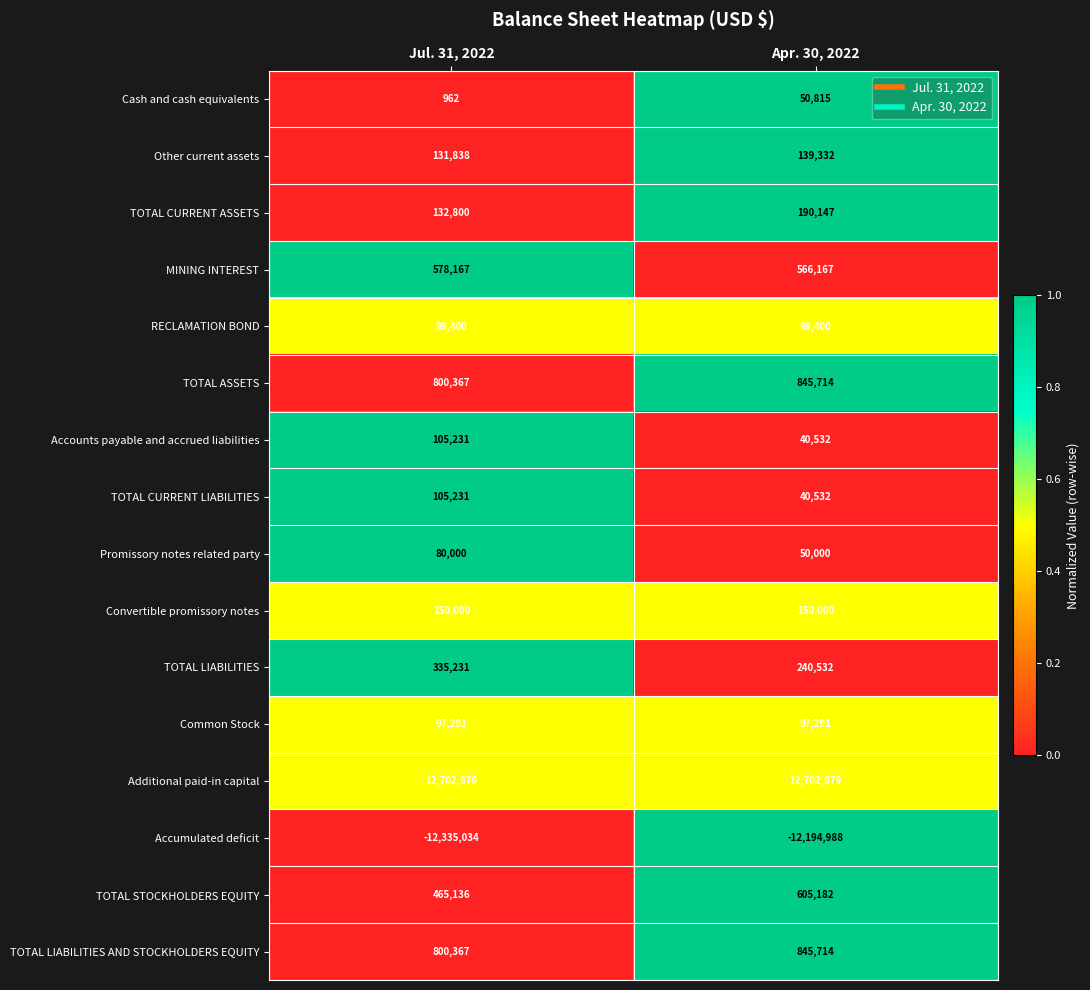

How many data points does each series have?

2